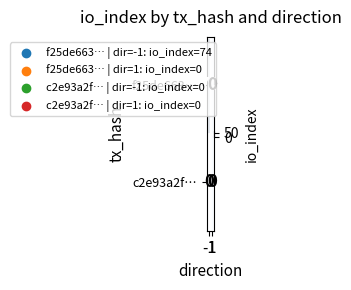

Which series has the widest spread of values?

f25de663…